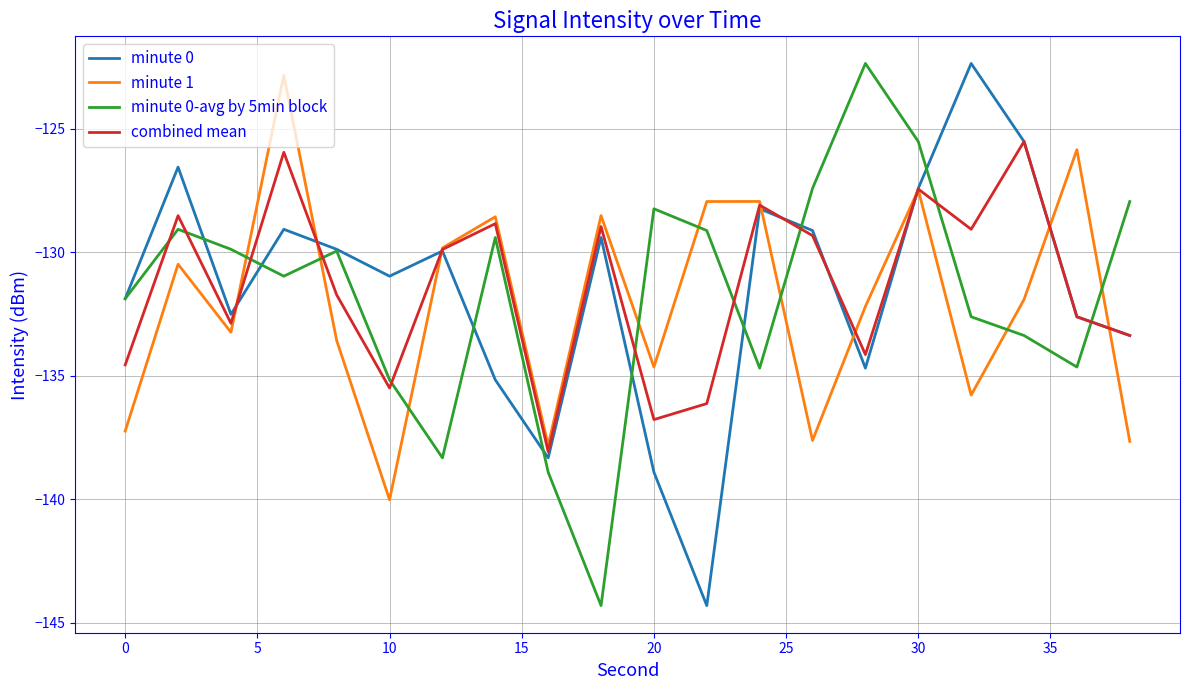

True or false: combined mean has more than 1 interior local peaks.

True